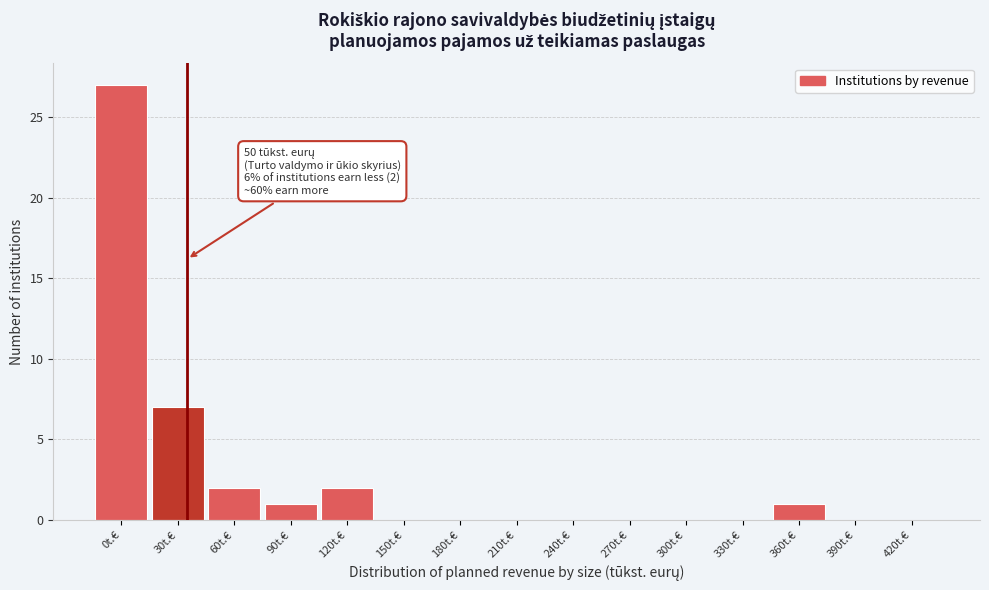

Reading left to right, extract all data points from this chart.

0t.€=27	30t.€=7	60t.€=2	90t.€=1	120t.€=2	150t.€=0	180t.€=0	210t.€=0	240t.€=0	270t.€=0	300t.€=0	330t.€=0	360t.€=1	390t.€=0	420t.€=0